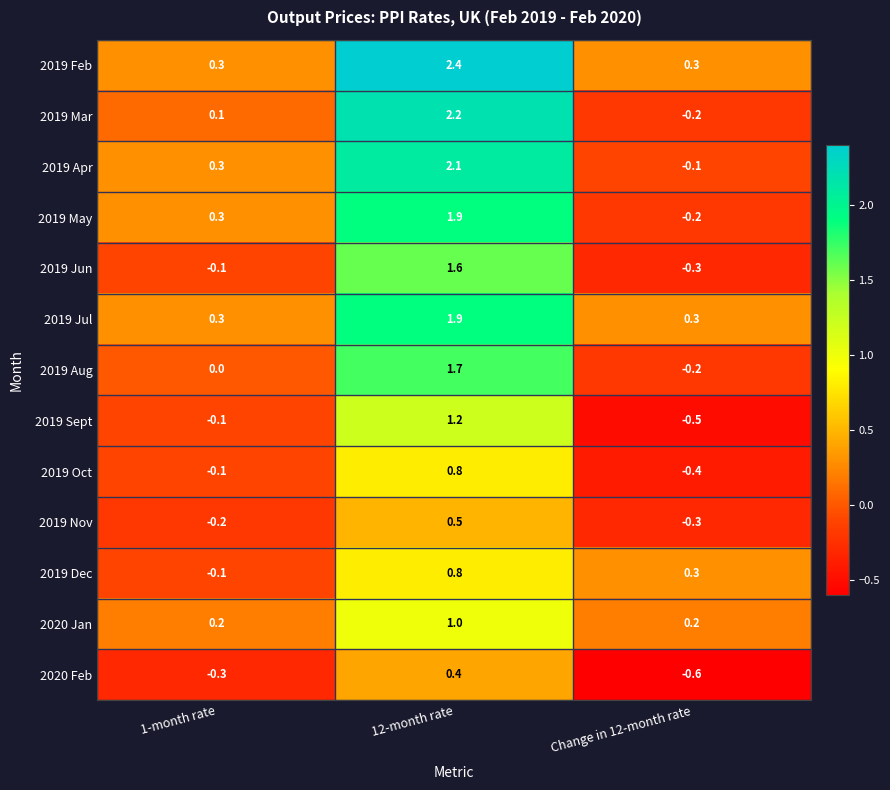

At which label does 2019 Nov first exceed 0?

12-month rate